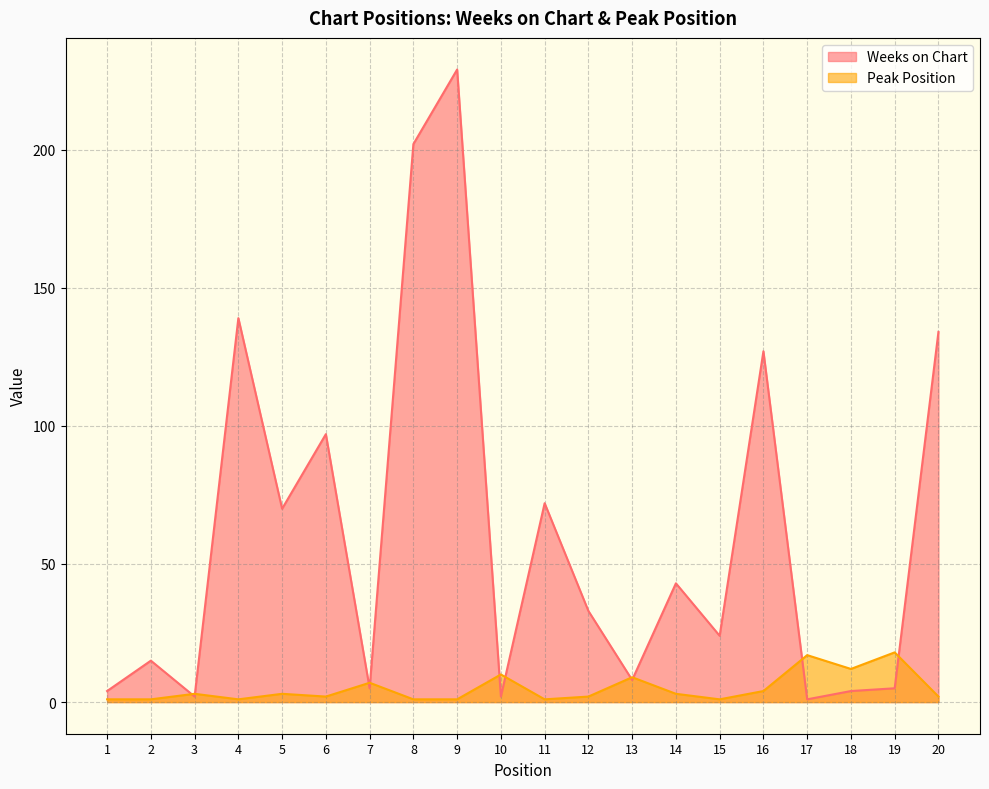

What is the greatest value displayed?

229